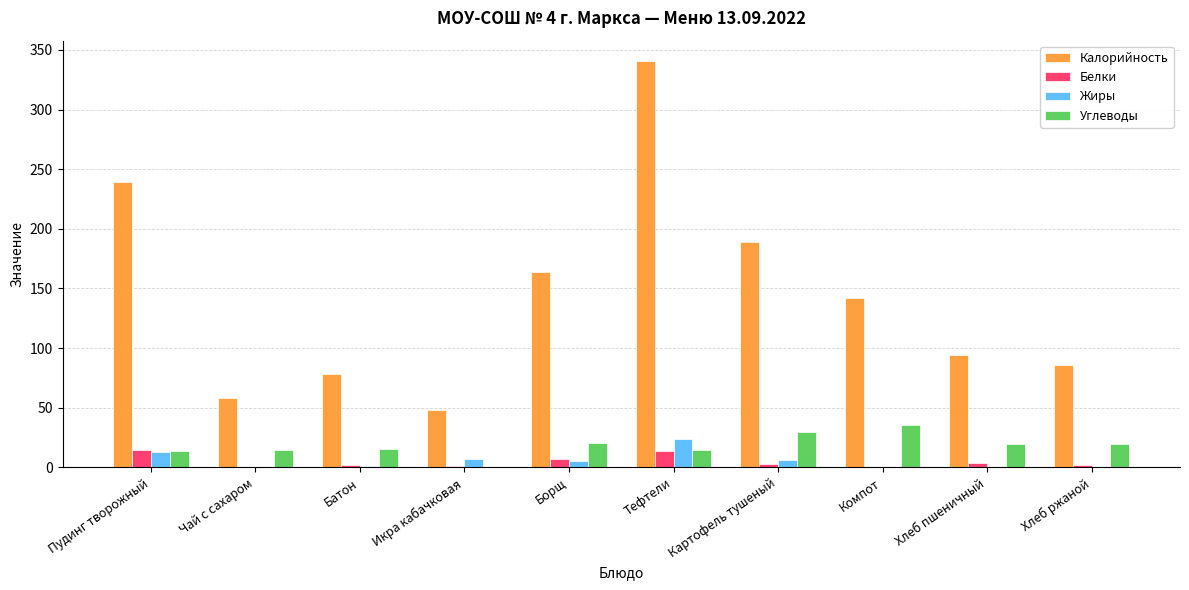

Which category has the highest value in the Калорийность series?

Тефтели